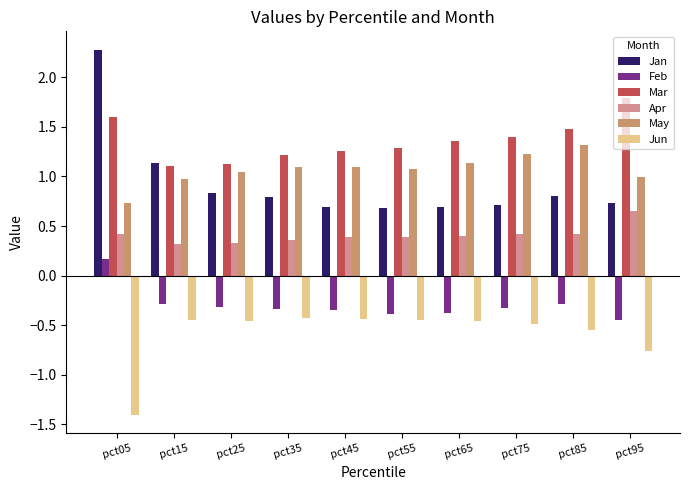

Which category has the highest value in the Mar series?

pct95